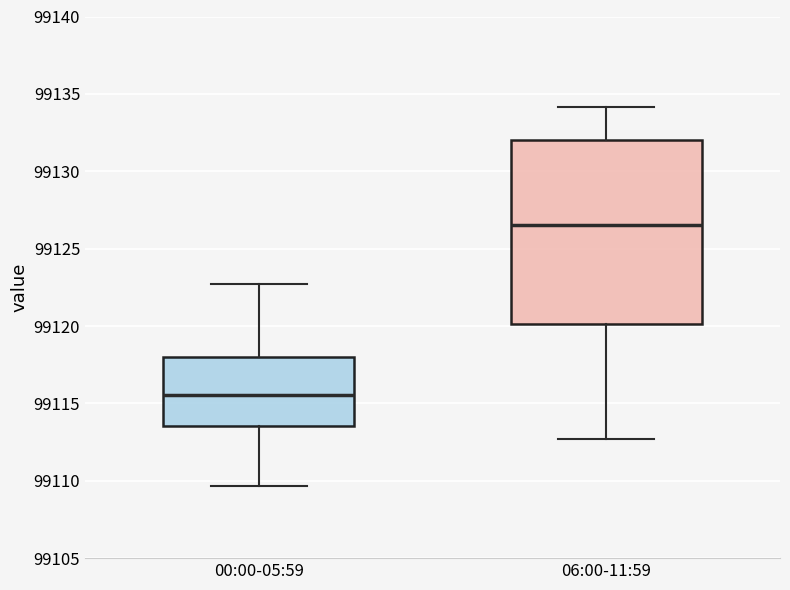

Reading left to right, read every box against the y-axis: the position of its median line, the range the box covers, and the ends of its whiskers. The values are not printed on the chart, so give them approximately, as read against the axis.

00:00-05:59: median 99115.5, box 99113.5 to 99118.0, whiskers 99109.5 to 99122.5
06:00-11:59: median 99126.5, box 99120.0 to 99132.0, whiskers 99112.5 to 99134.0